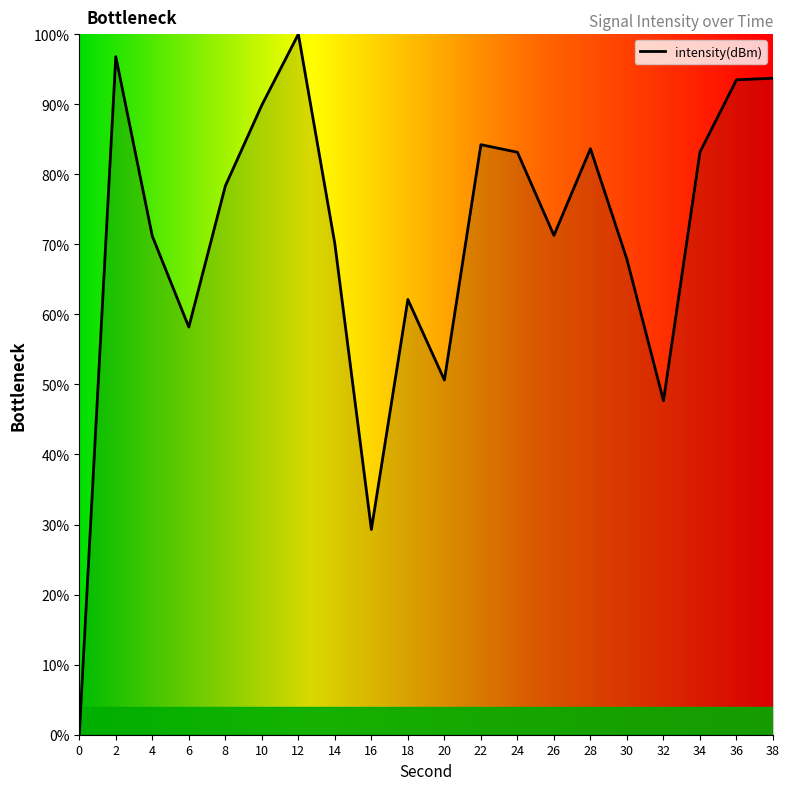

What is the maximum value shown in the chart?

100.0